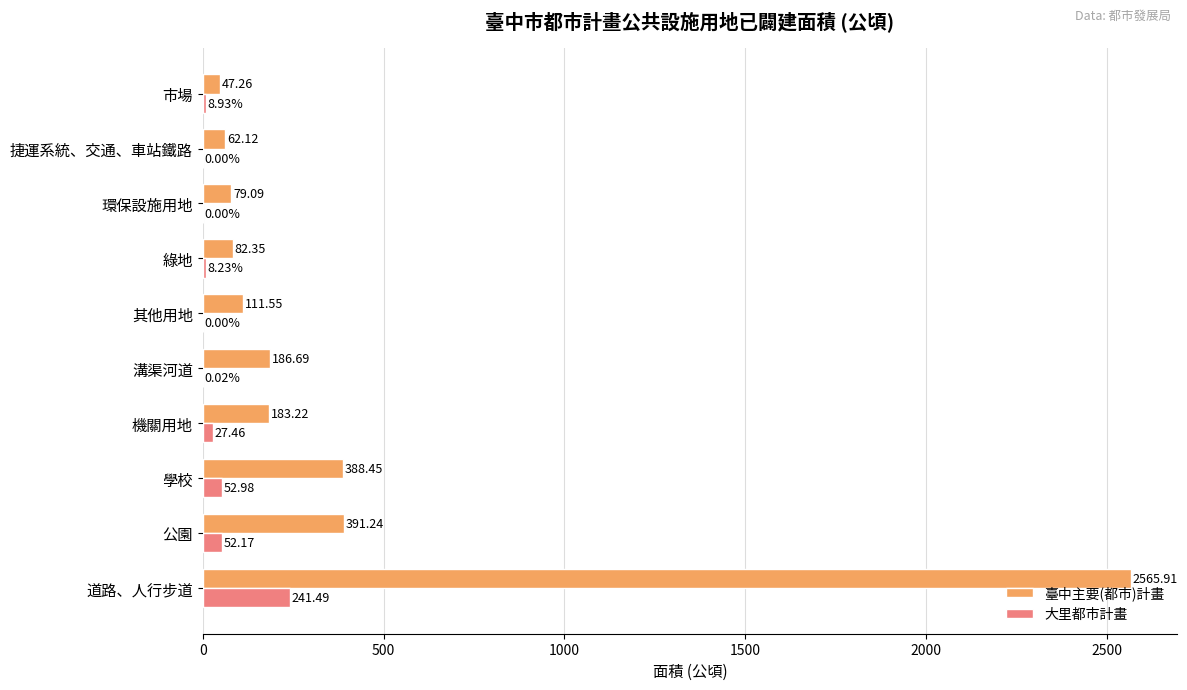

Which series has the largest total across all categories?

臺中主要(都市)計畫